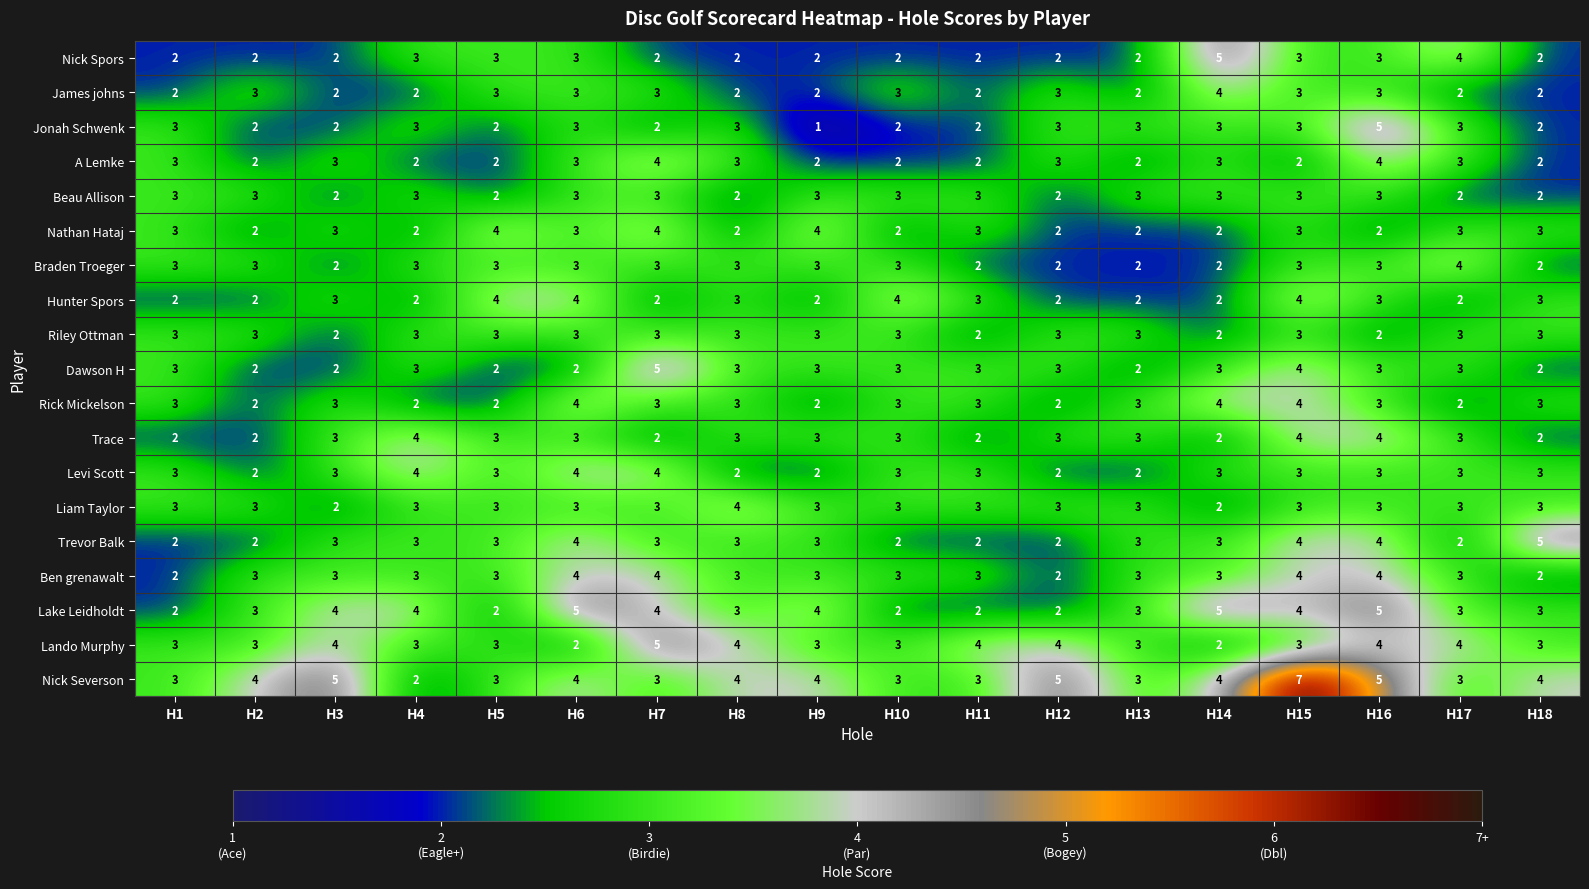

Which series has the largest range (max minus min)?

Nick Severson